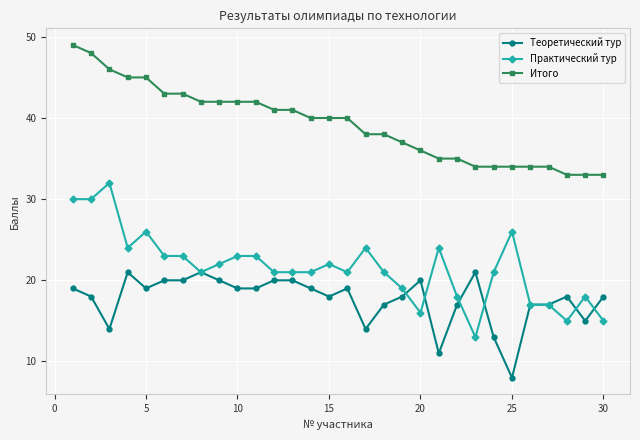

True or false: Практический тур has more than 2 points higher than both neighbors.

True